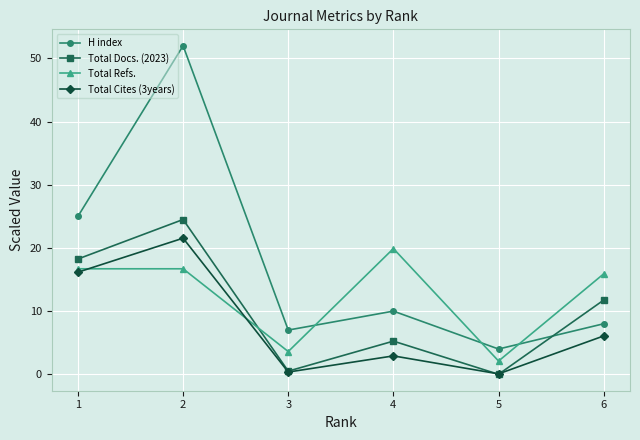

At how many categories does at least one series exceed 8?

4